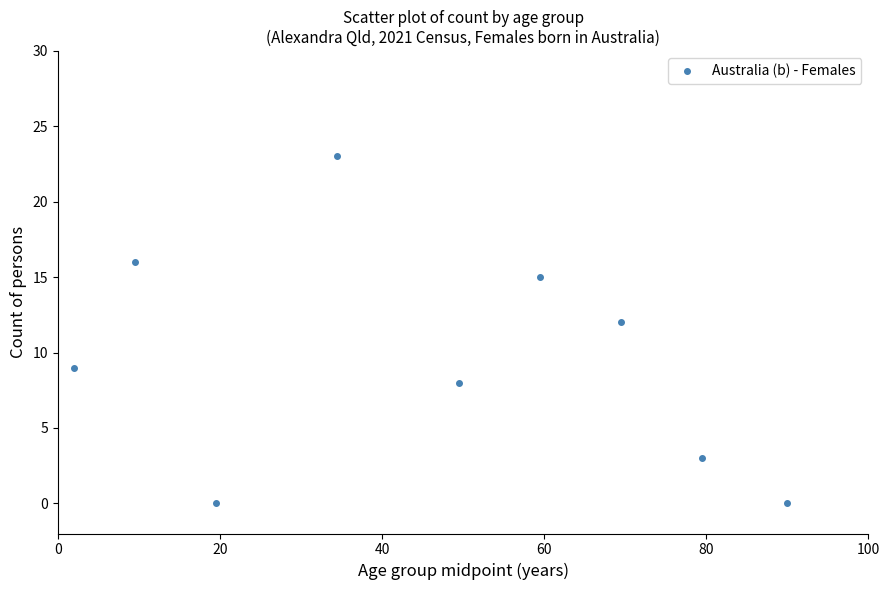

What Y value in the scatter plot is closest to 11?

12